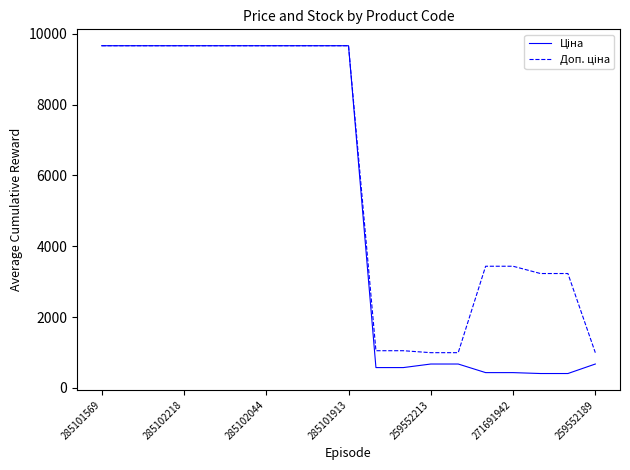

At which label does Ціна reach its peak?

285101569